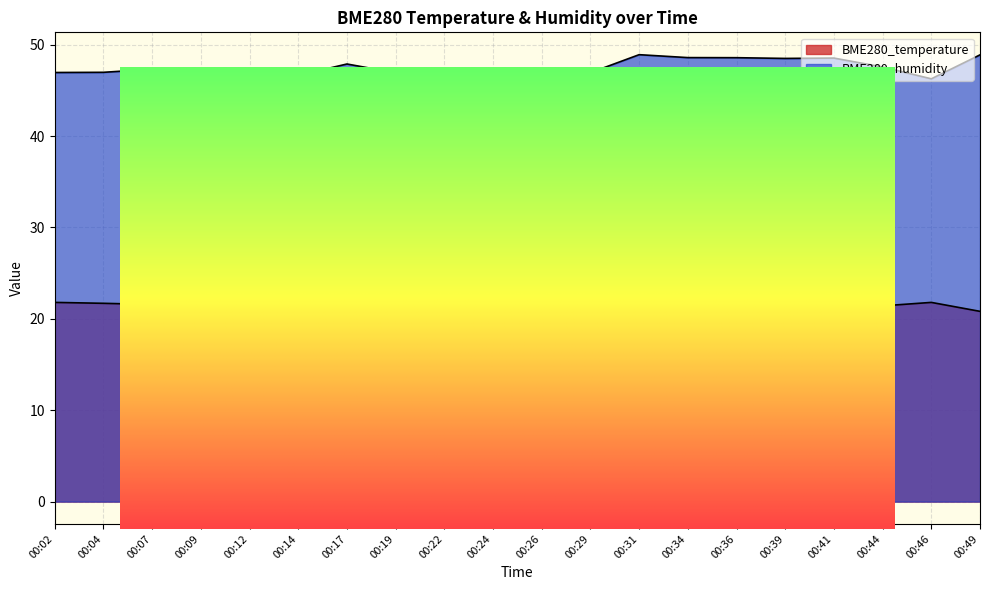

True or false: BME280_humidity has more than 2 interior local peaks.

True